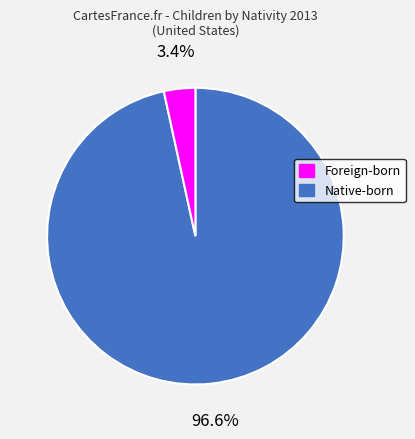

Does any single category account for the majority?

Yes